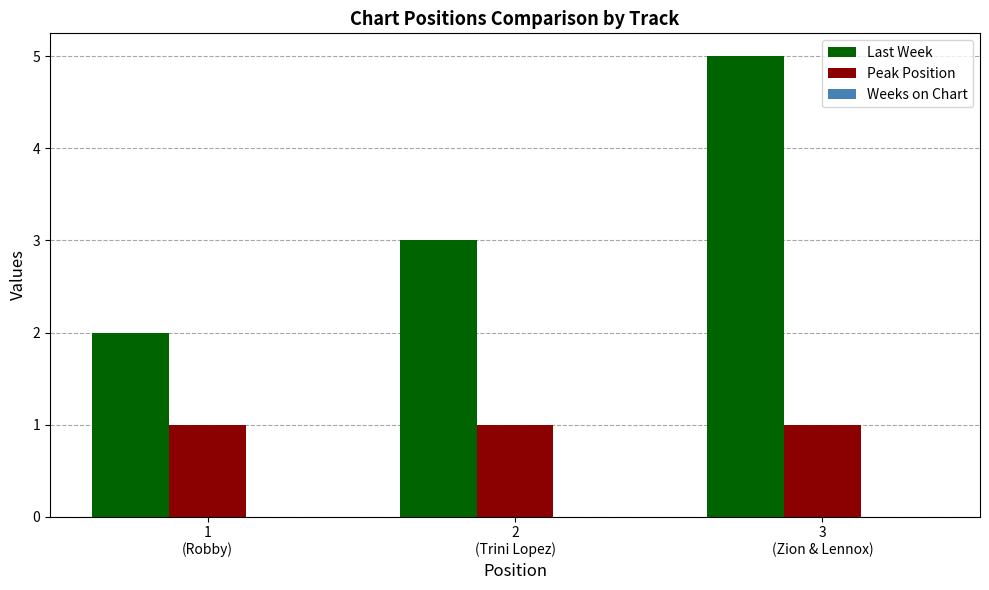

Which series has the largest total across all categories?

Last Week